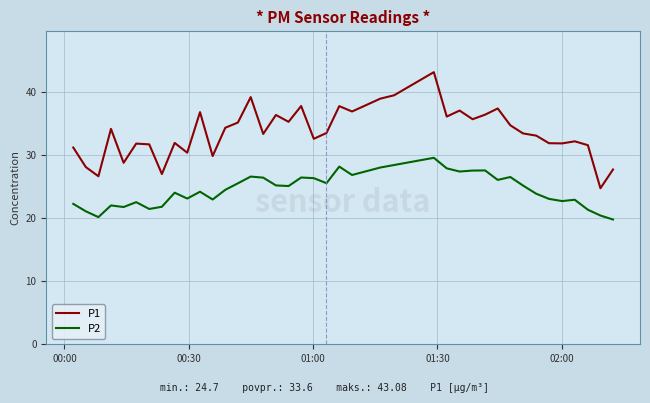

What is the difference between the maximum and minimum values in the P2 series?

9.8